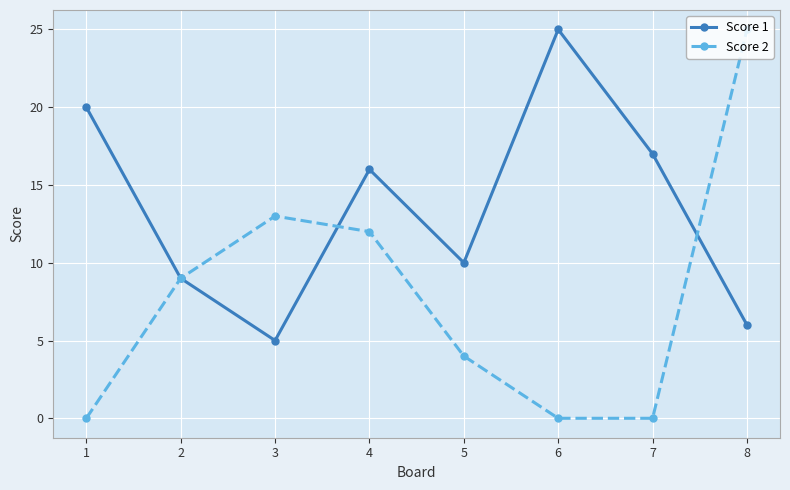

What is the maximum value shown in the chart?

25